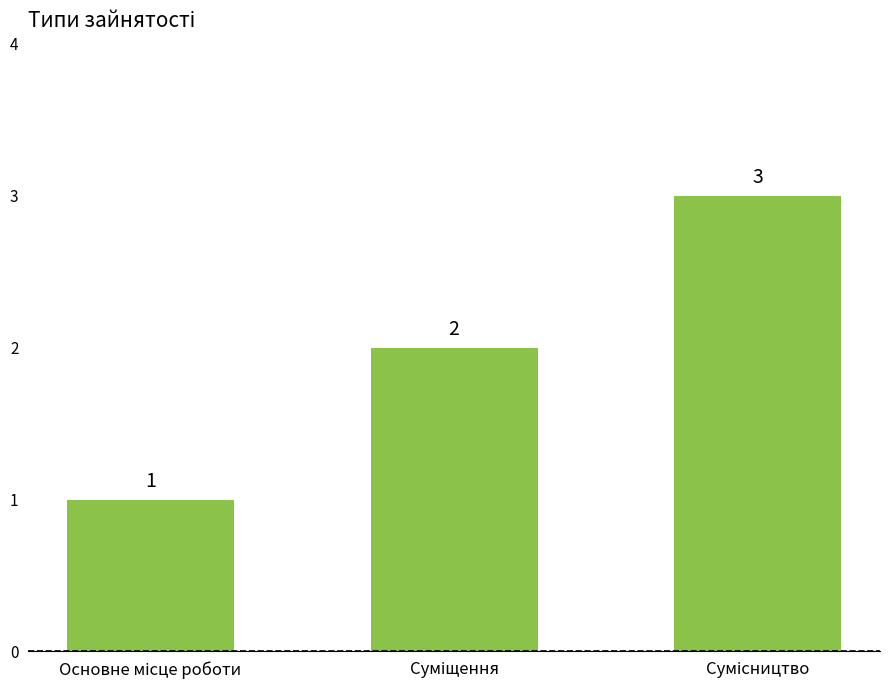

What is the greatest value displayed?

3